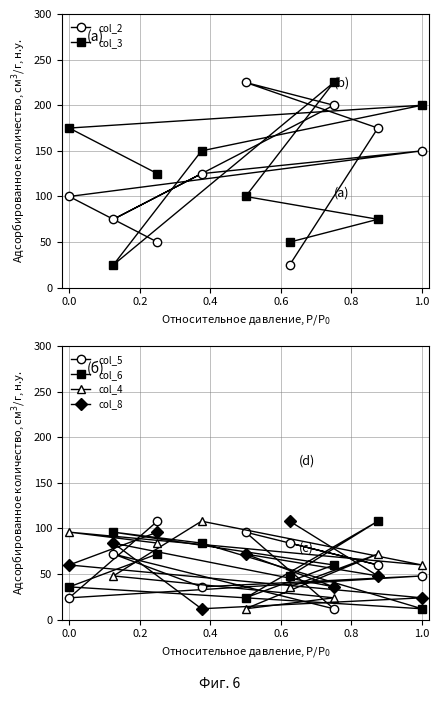

The value of col_2 at 0.0 is 100. True or false?

True